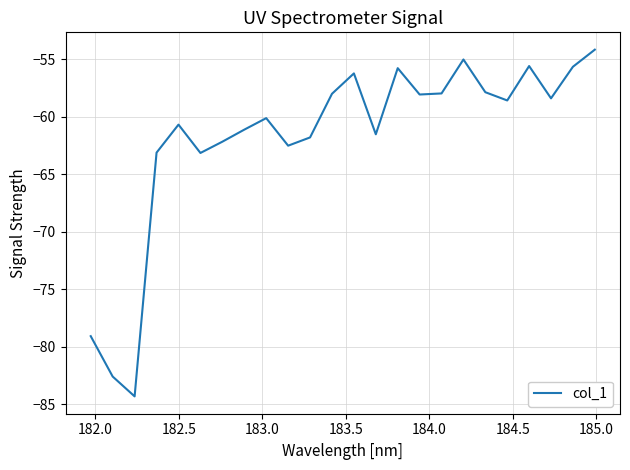

What is the difference between the maximum and minimum values?

30.1